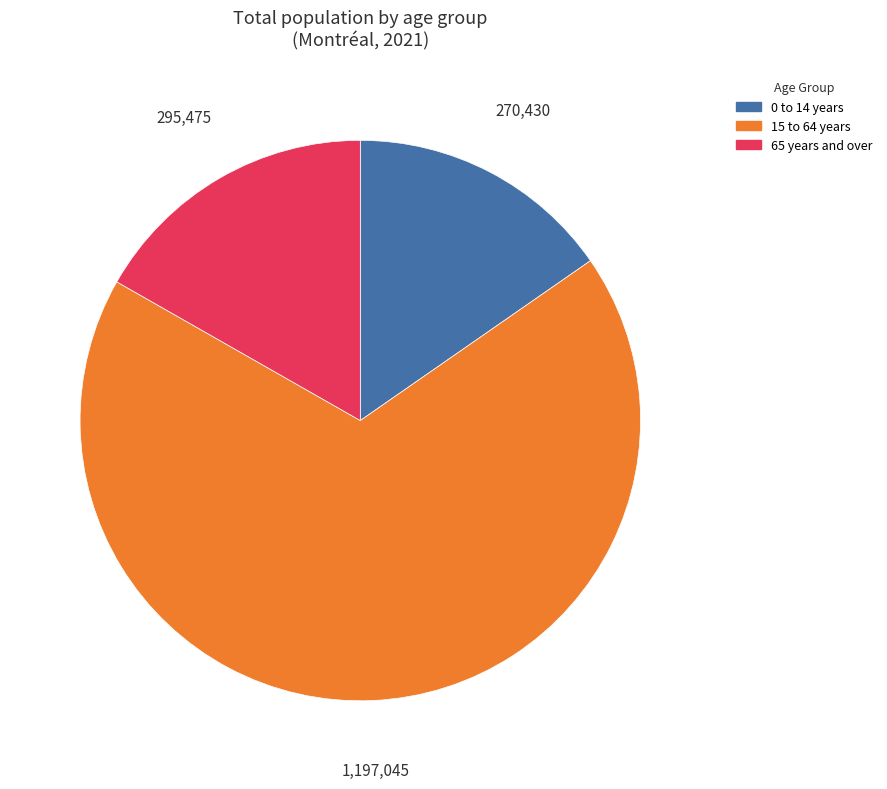

Is it true that 0 to 14 years is 15% of the pie?

True